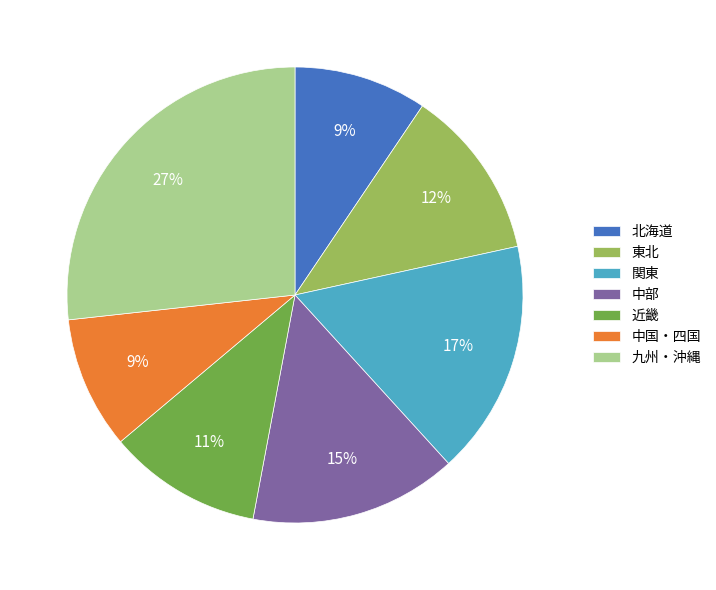

To the nearest percent, what is the average slice percentage?

14%